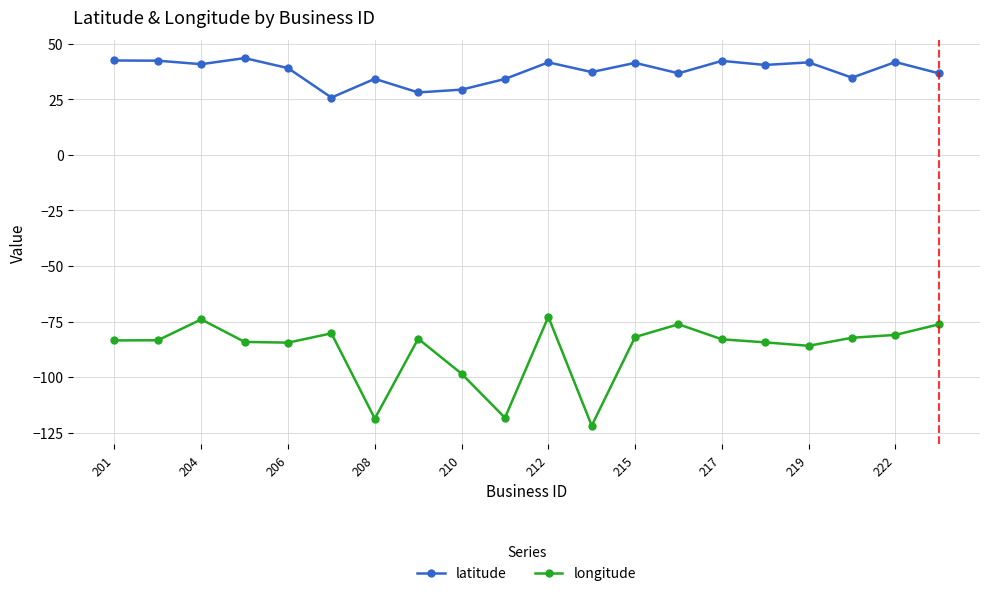

True or false: latitude has more than 2 interior local peaks.

True